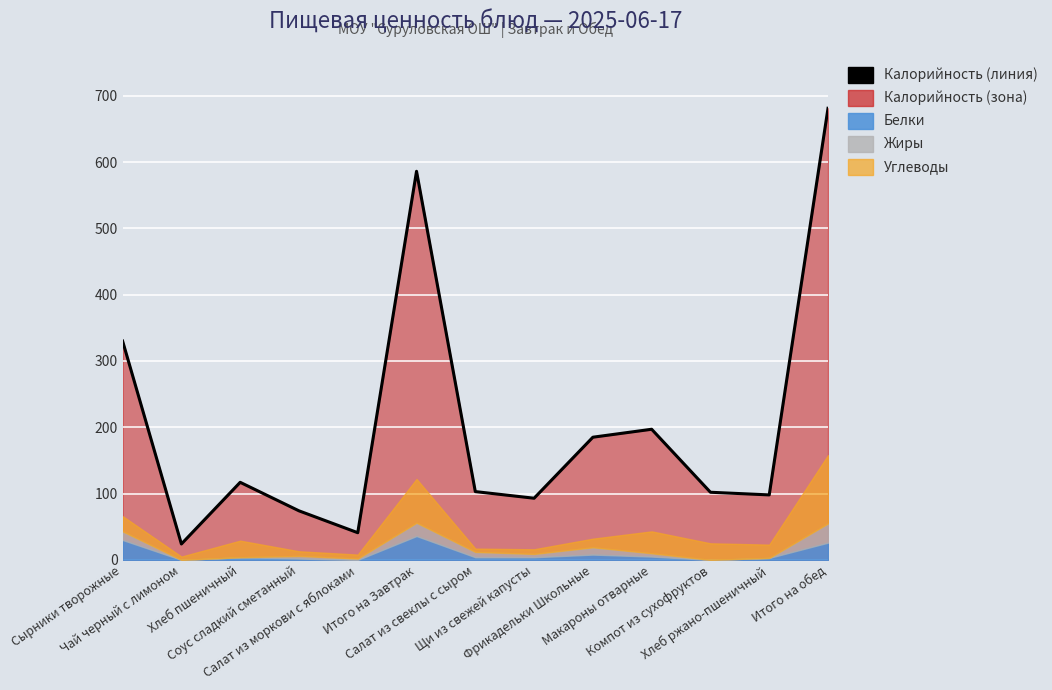

What position from the right is Чай черный с лимоном?

12